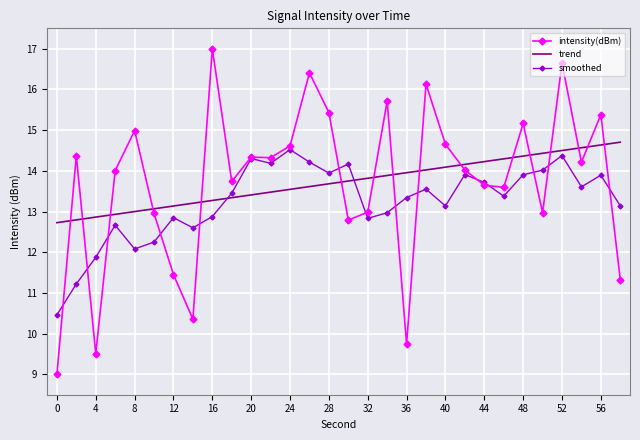

True or false: intensity(dBm) and trend intersect in this chart.

True